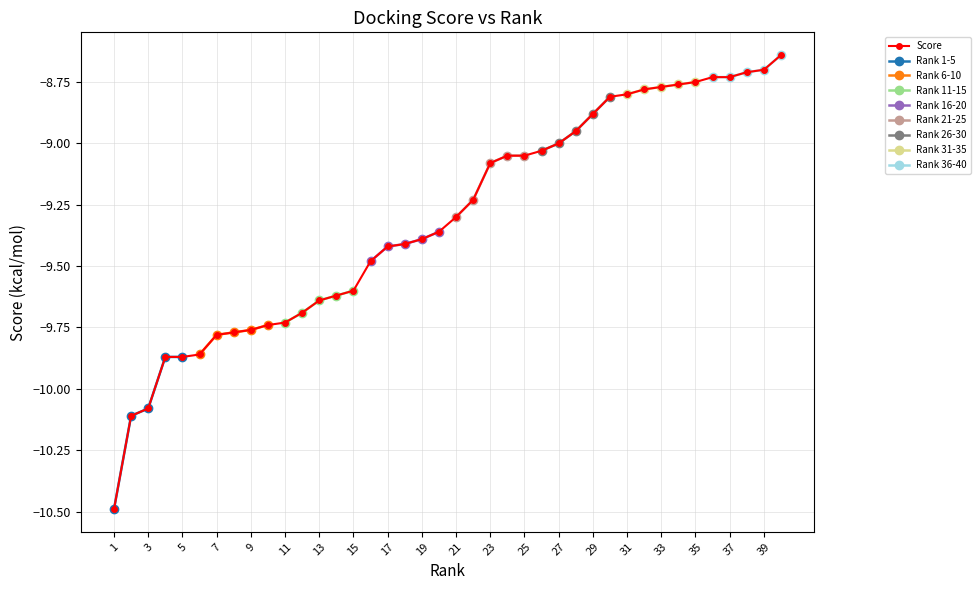

Does the chart display data point markers on the line(s)?

Yes